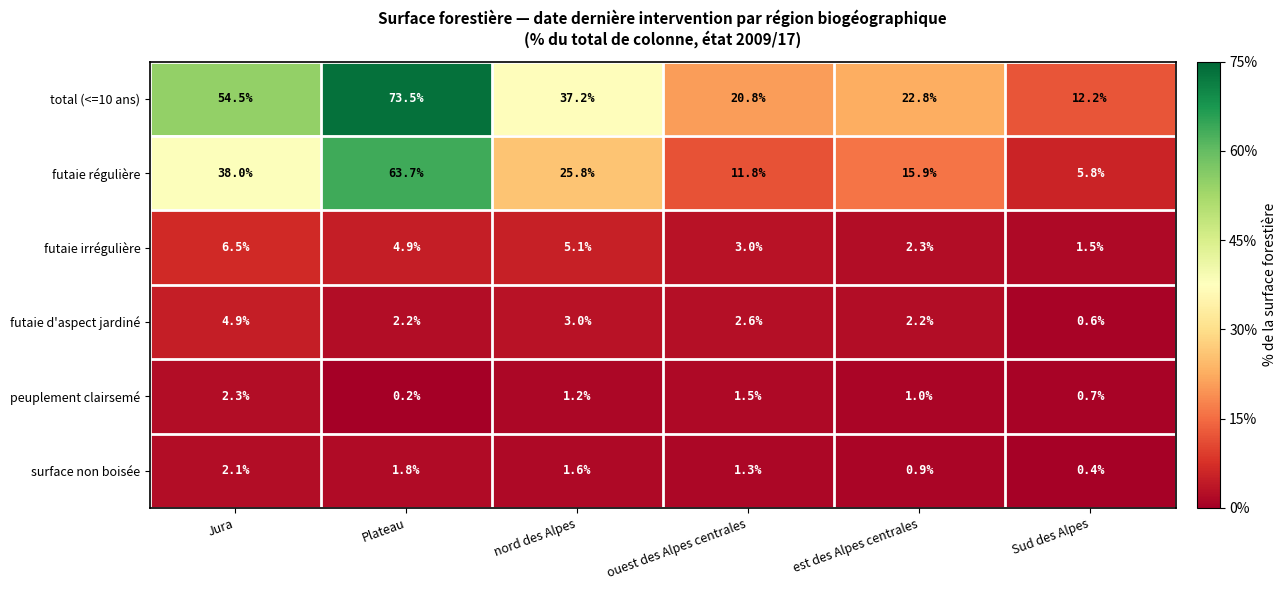

What is the difference between the second highest and second lowest values in the peuplement clairsemé series?

0.8